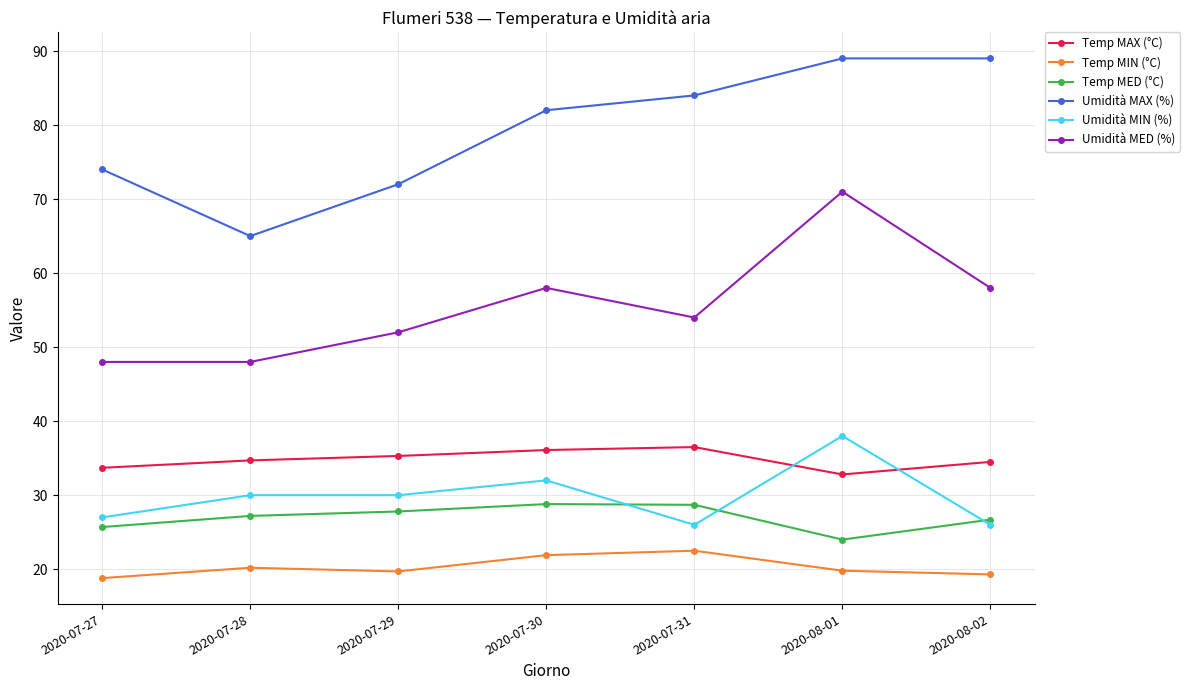

The value of Umidità MED (%) at 2020-07-27 is 24.0. True or false?

False